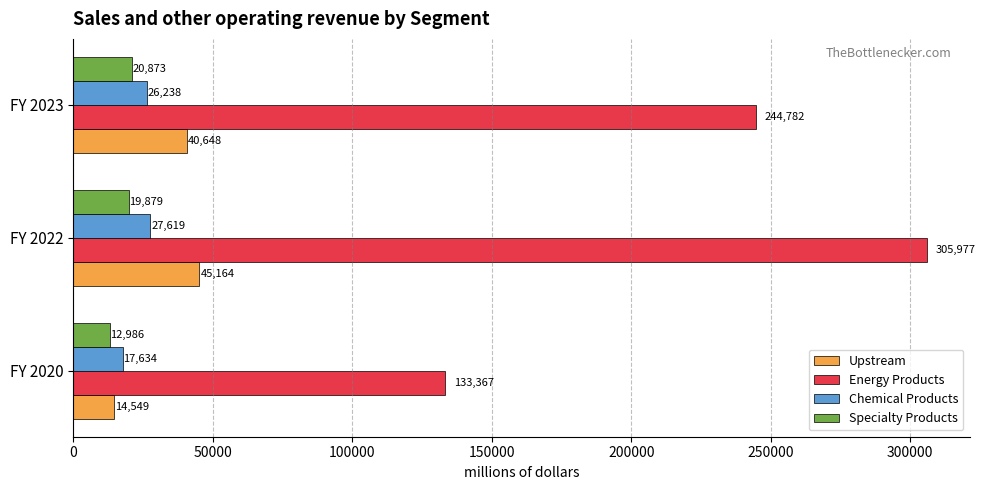

At which category does the chart reach its peak across all series?

FY 2022